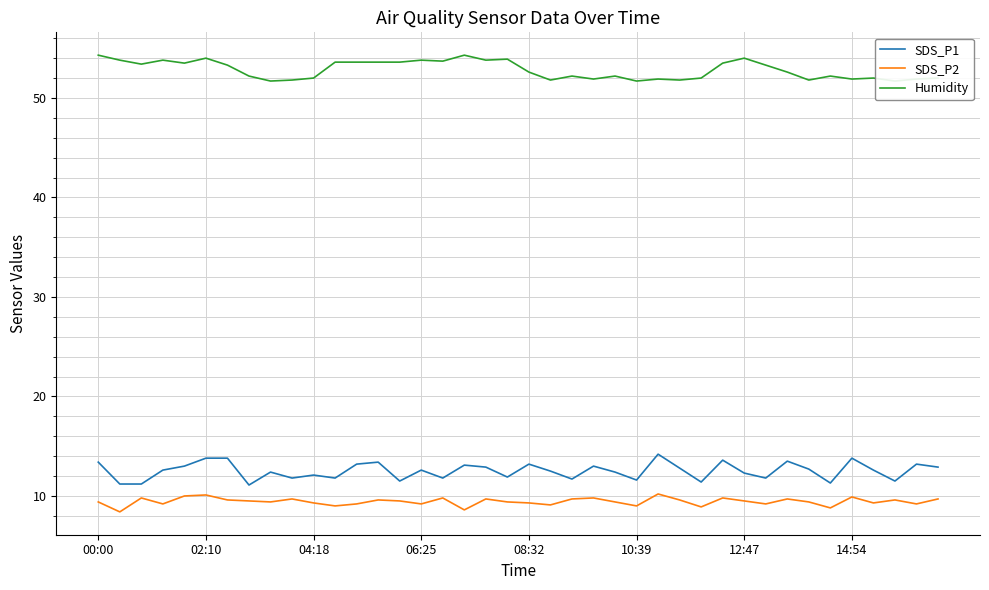

What is the average value of the SDS_P1 series?

12.5